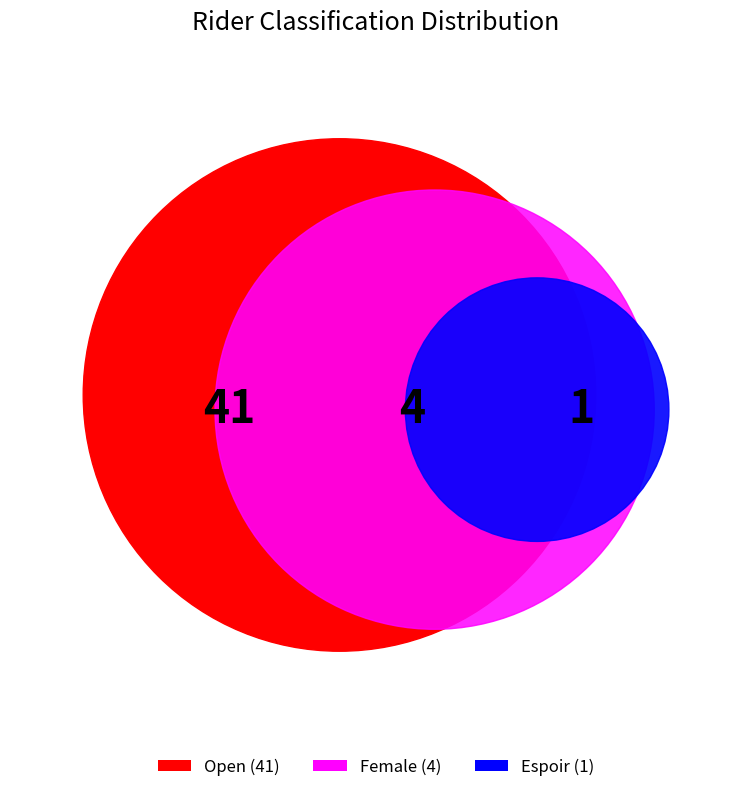

What percentage is the Open slice, to the nearest percent?

89%